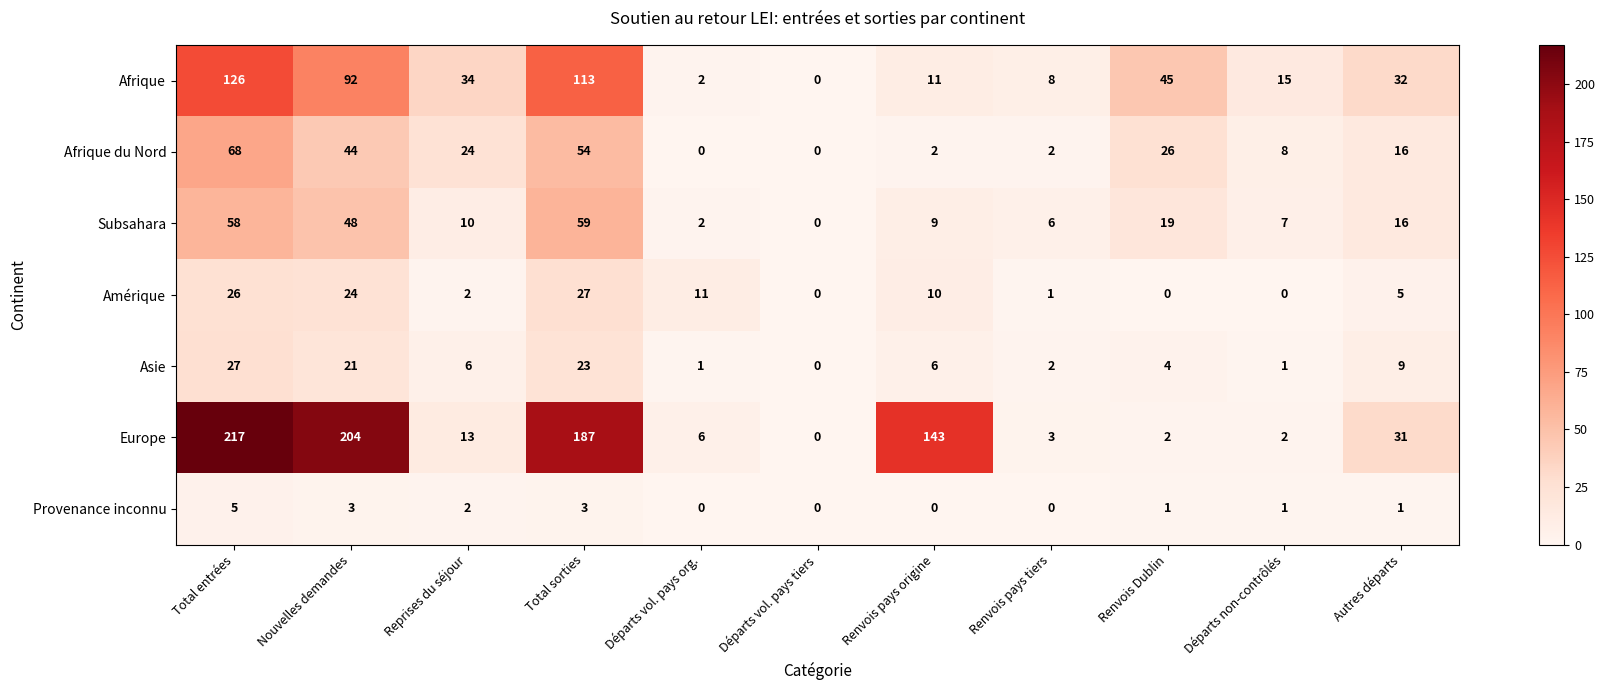

Which series has the largest range (max minus min)?

Europe